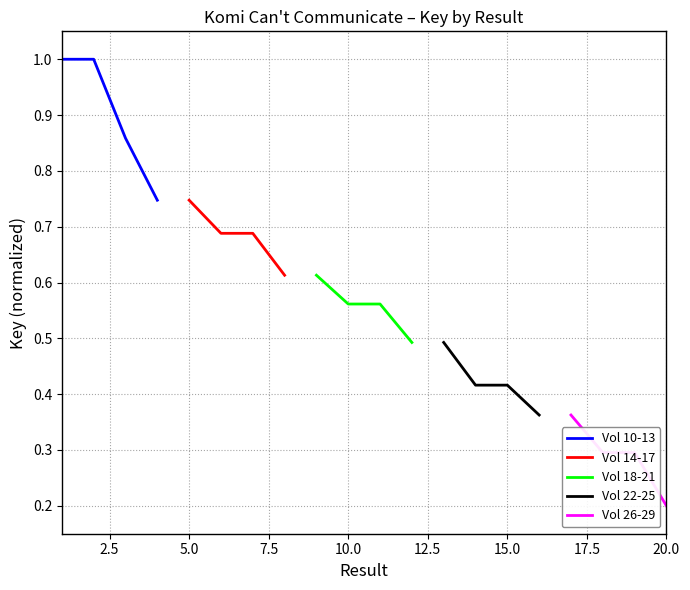

True or false: Vol 10-13 has more than 2 interior local peaks.

False